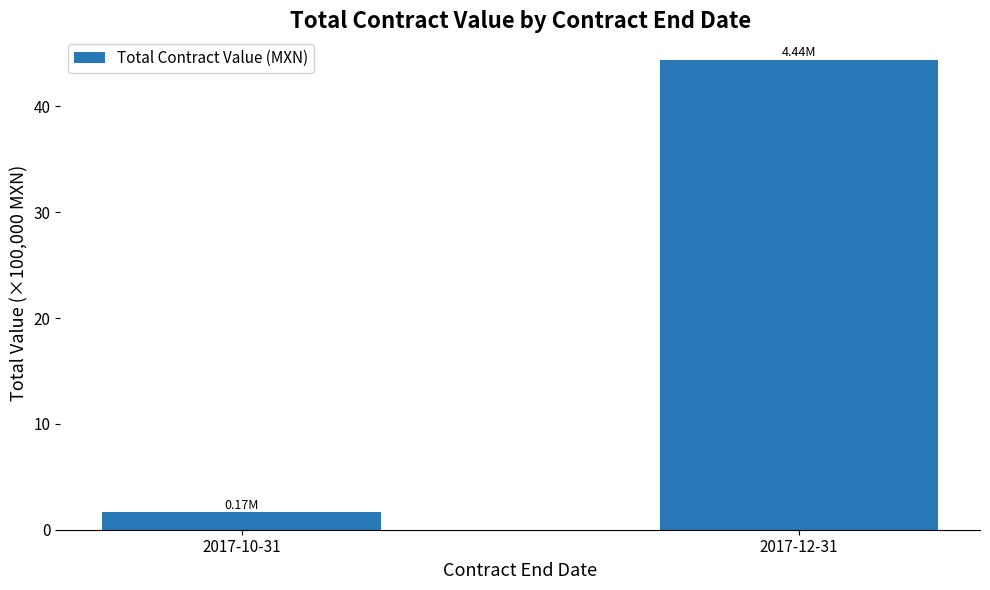

List the labels in order of value, smallest first.

2017-10-31, 2017-12-31